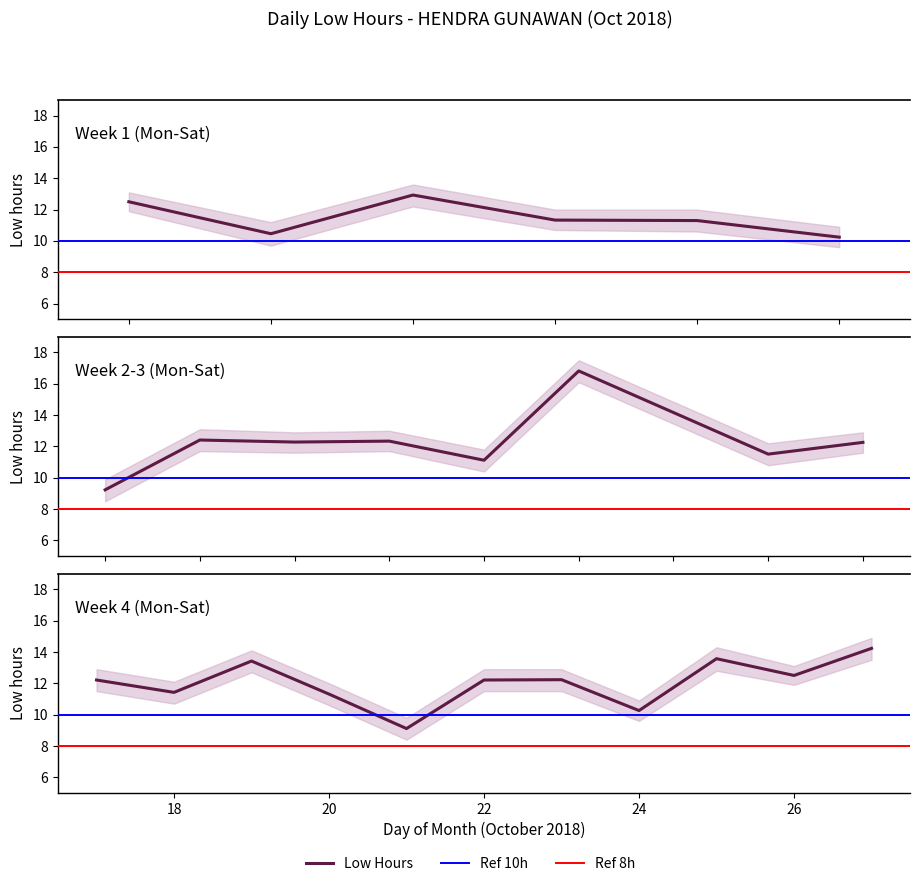

The value at 20 is 7.5. True or false?

False